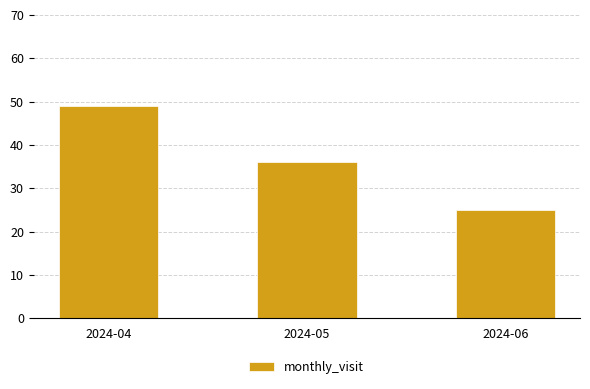

Is it true that the value at 2024-06 is 25?

True